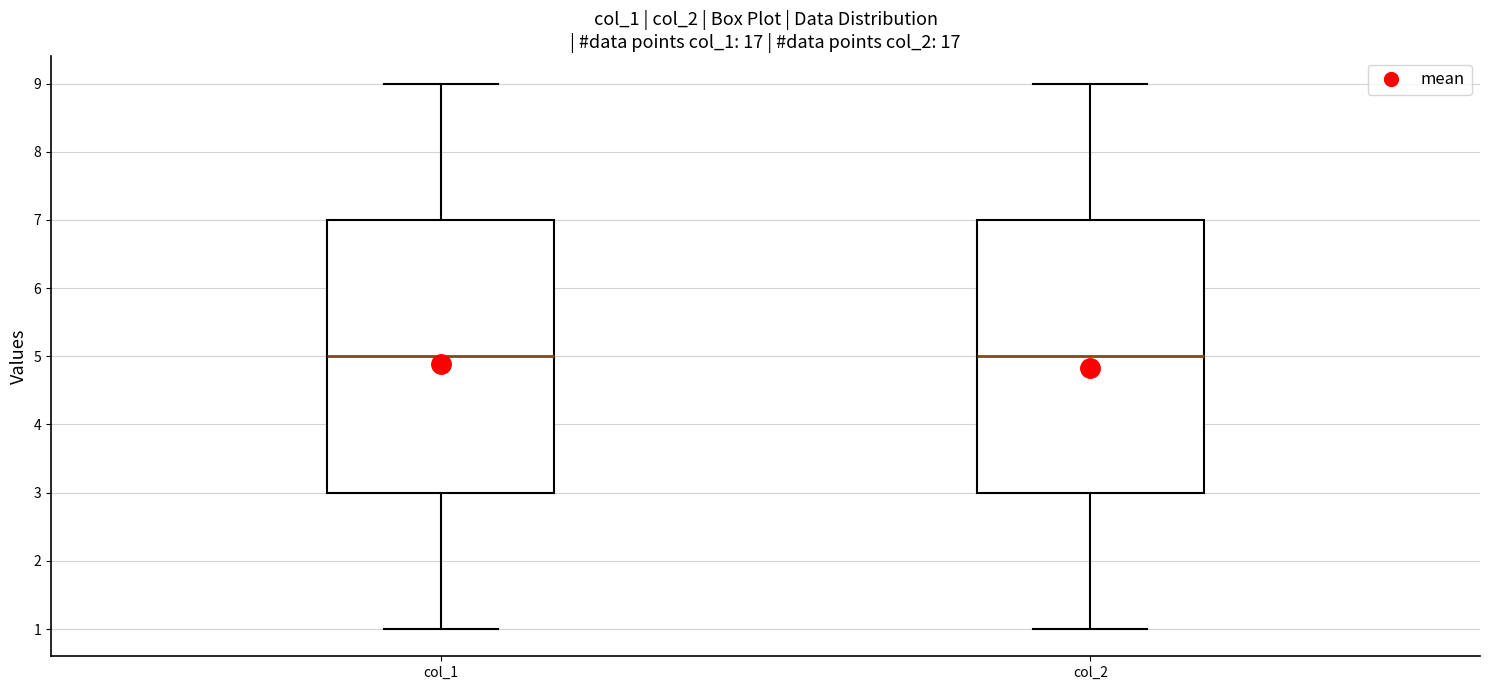

Reading left to right, transcribe this box plot: for each box, give where its median line is, the range the box spans, and where its two whiskers end, as read against the y-axis. The values are not printed on the chart, so give them approximately, as read against the axis.

col_1: median 5, box 3 to 7, whiskers 1 to 9
col_2: median 5, box 3 to 7, whiskers 1 to 9